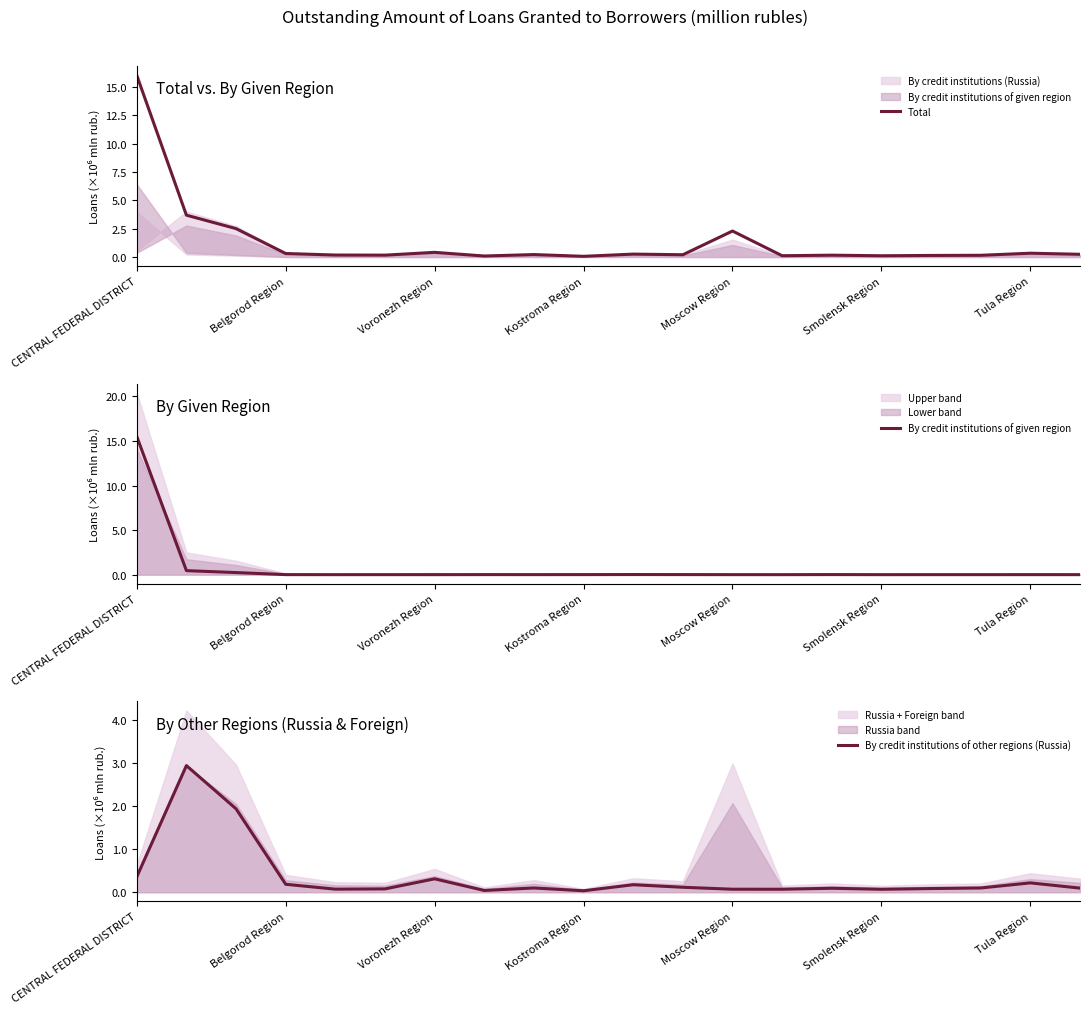

True or false: Total has more than 0 points higher than both neighbors.

True